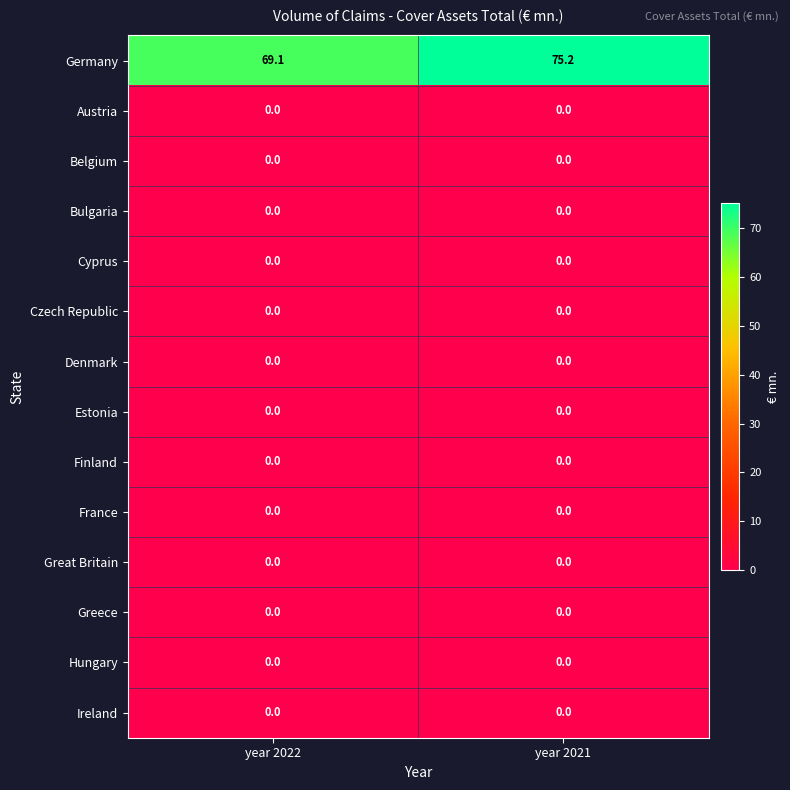

Count the number of data series in this chart.

14